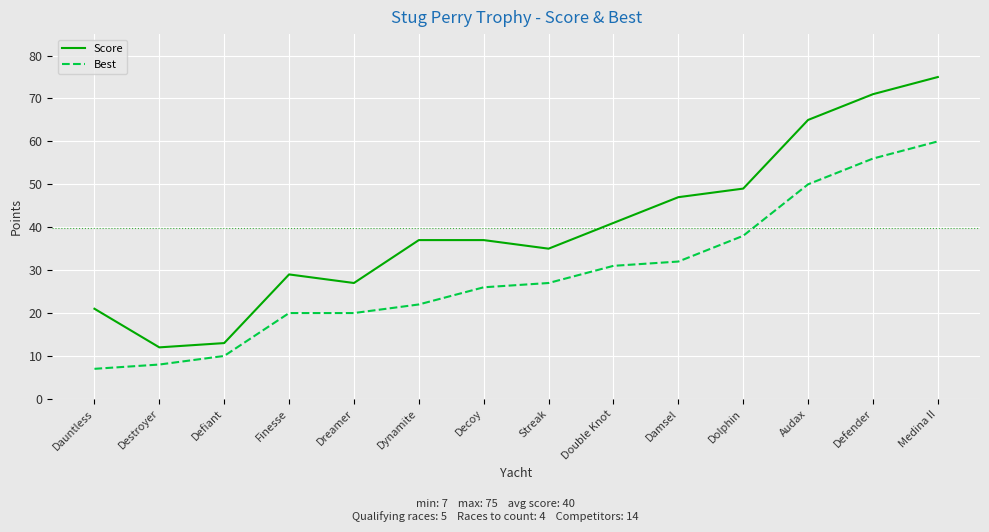

Reading left to right, extract all data points from this chart.

Score: Dauntless=21	Destroyer=12	Defiant=13	Finesse=29	Dreamer=27	Dynamite=37	Decoy=37	Streak=35	Double Knot=41	Damsel=47	Dolphin=49	Audax=65	Defender=71	Medina II=75
Best: Dauntless=7	Destroyer=8	Defiant=10	Finesse=20	Dreamer=20	Dynamite=22	Decoy=26	Streak=27	Double Knot=31	Damsel=32	Dolphin=38	Audax=50	Defender=56	Medina II=60